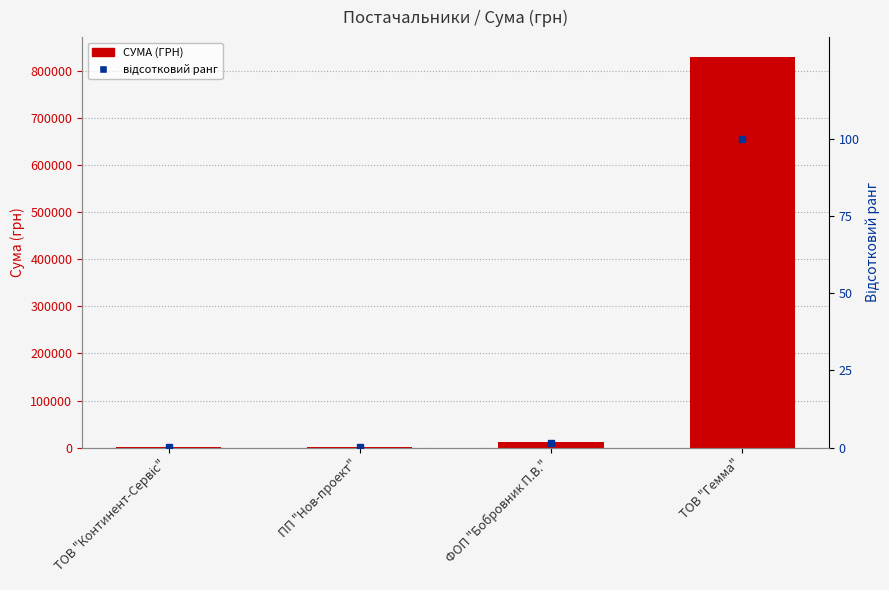

What is the highest value of the відсотковий ранг series?

100.0